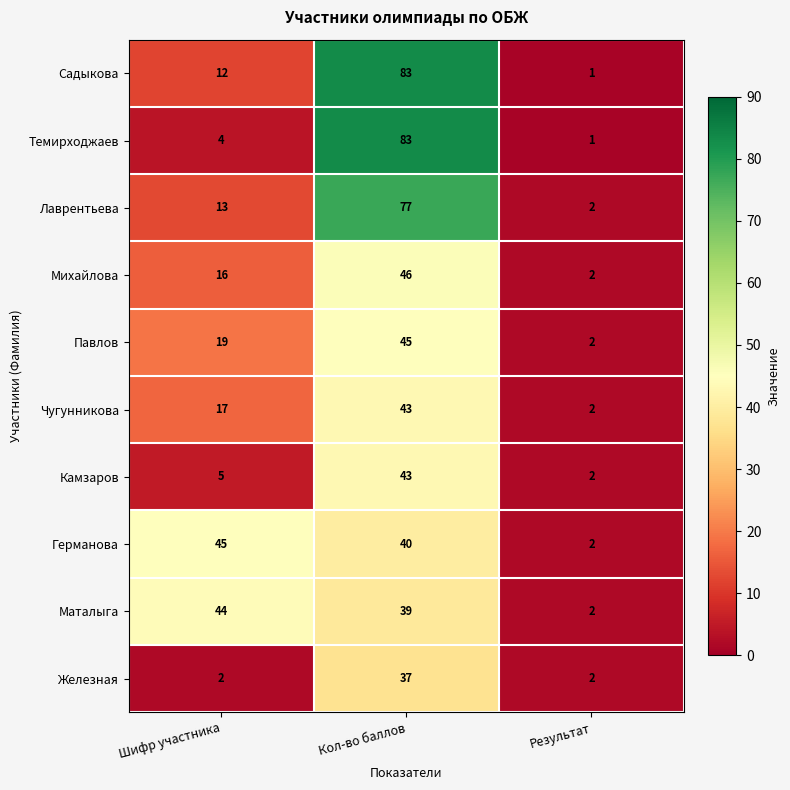

Rank the categories by Камзаров value from lowest to highest.

Результат, Шифр участника, Кол-во баллов